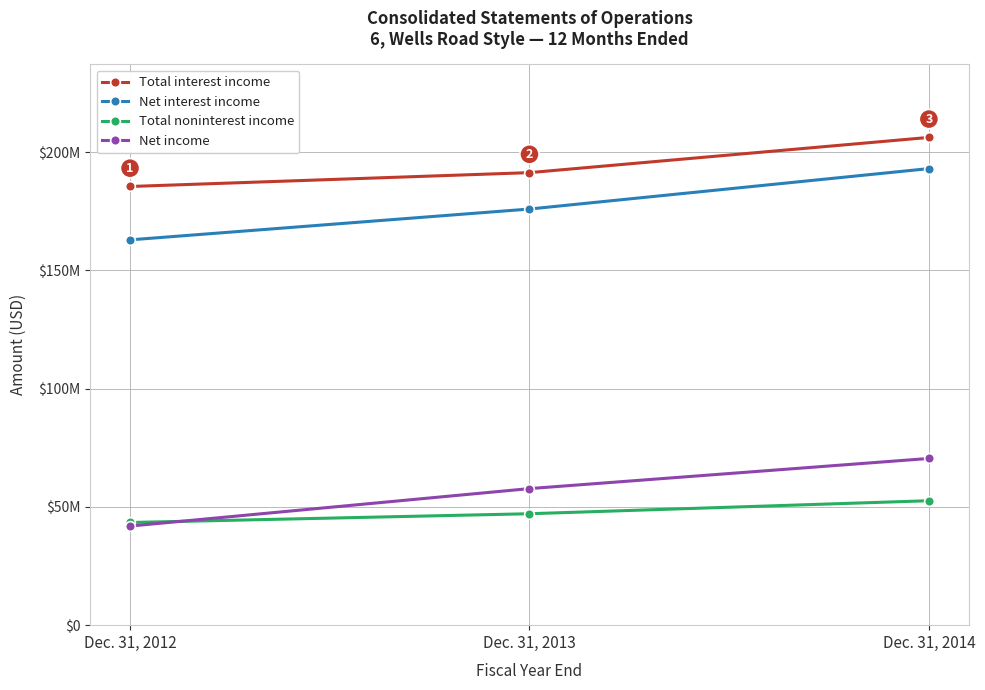

Between Dec. 31, 2012 and Dec. 31, 2013, which series saw the biggest shift?

Net income